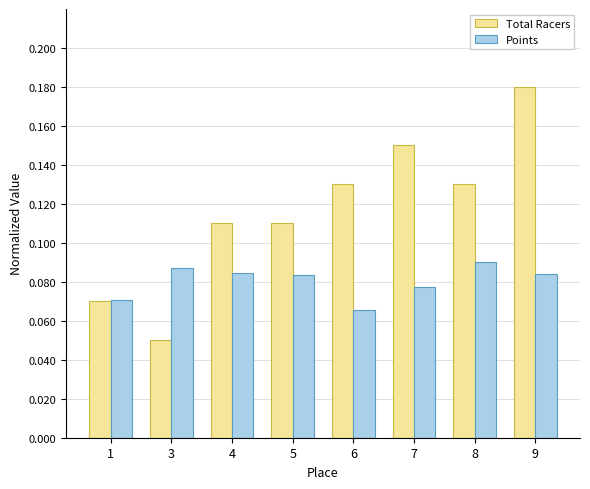

Which series changed the most between 1 and 6?

Total Racers